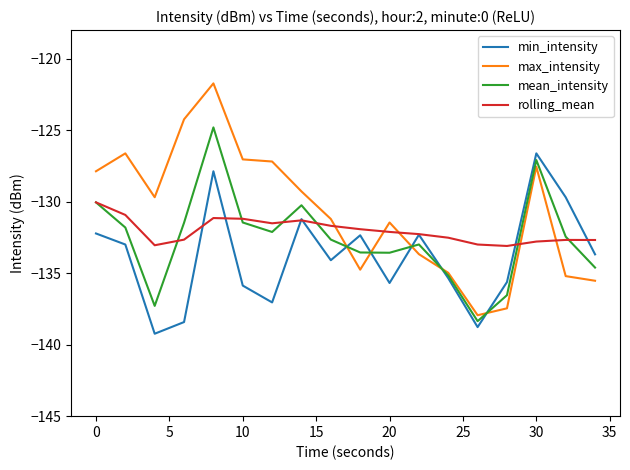

True or false: max_intensity and min_intensity intersect in this chart.

True